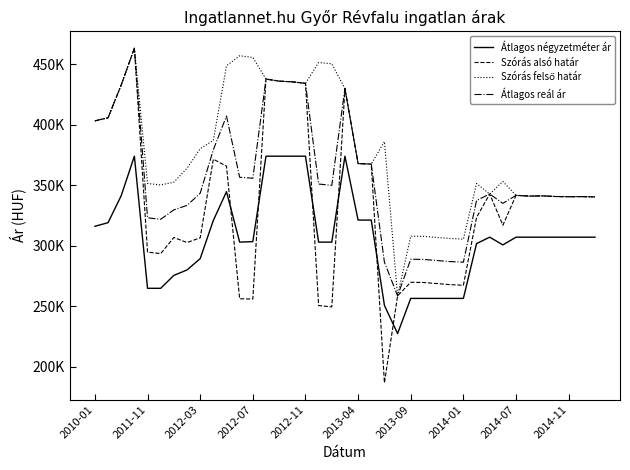

True or false: Szórás felső határ has more than 2 interior local peaks.

True